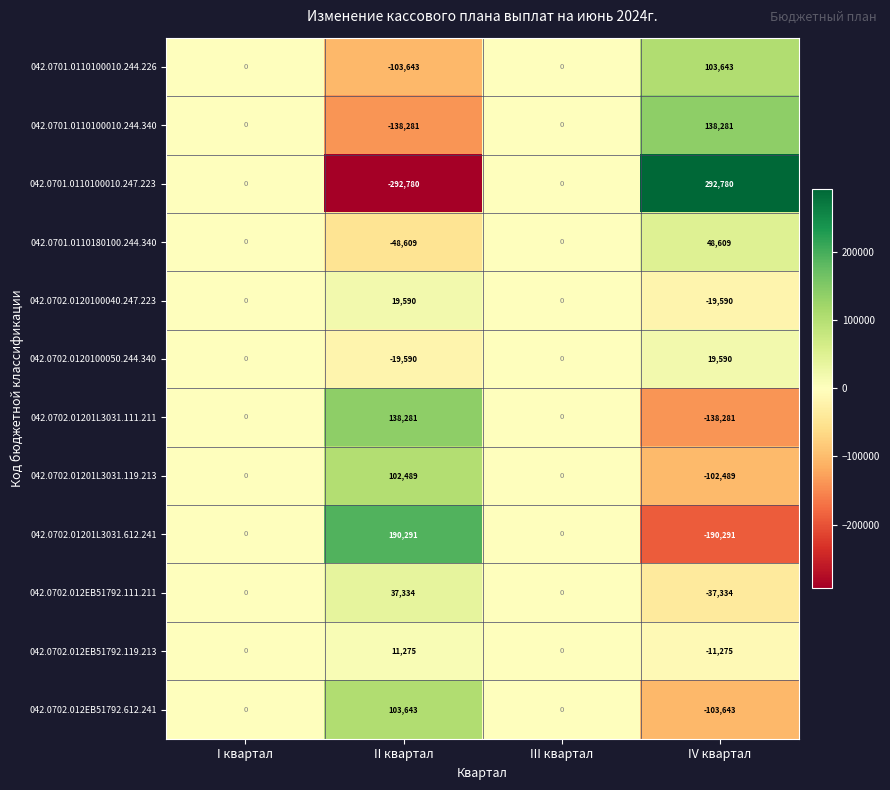

What is the sum of the 042.0701.0110180100.244.340 values at IV квартал and III квартал?

48609